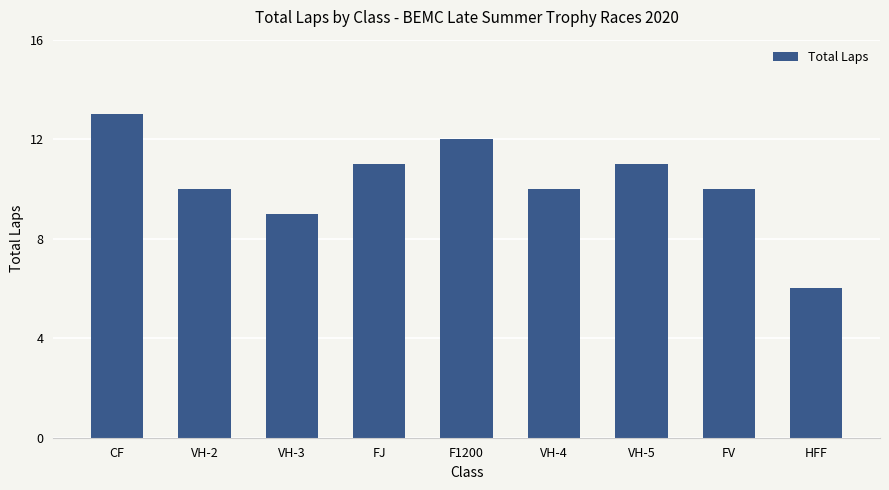

Between F1200 and CF, which is larger?

CF